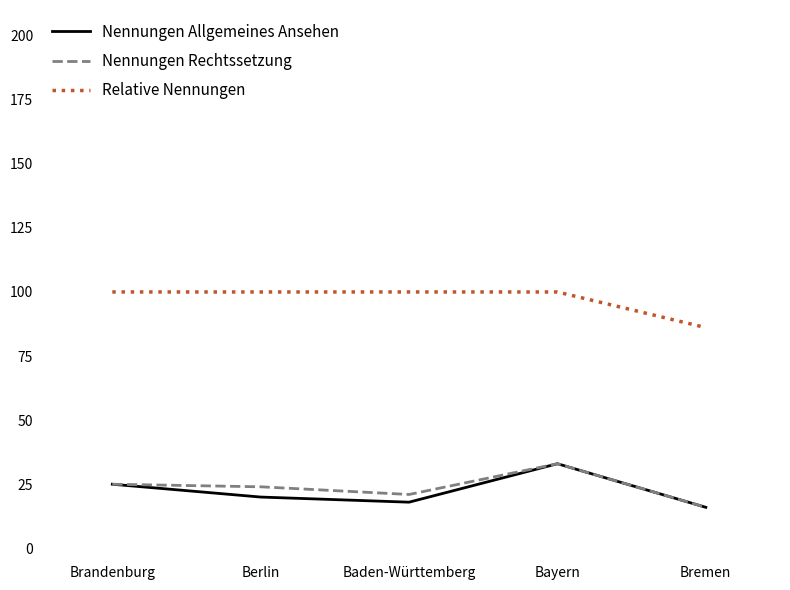

True or false: Nennungen Rechtssetzung and Relative Nennungen intersect in this chart.

False